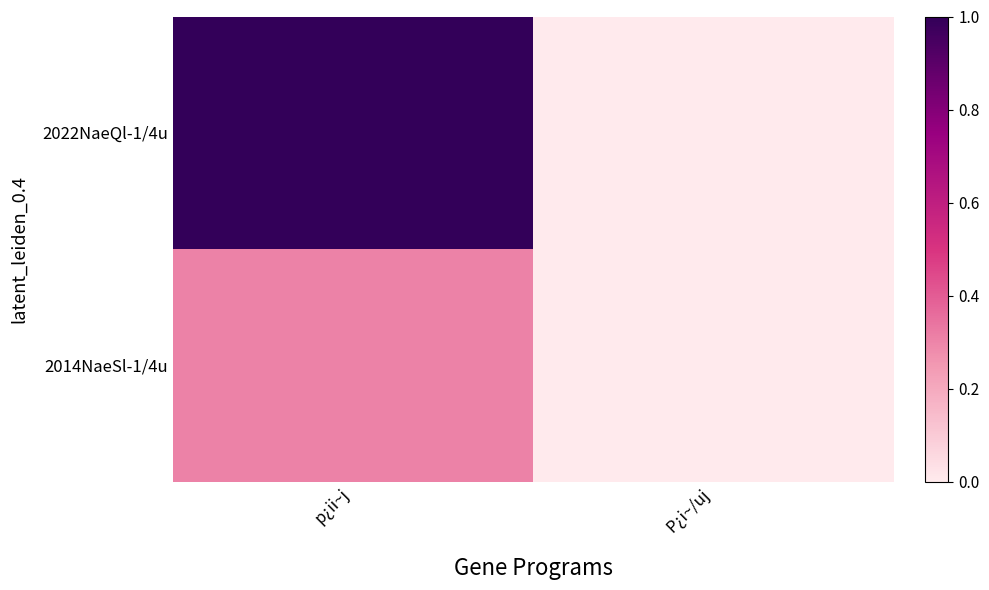

At how many categories does at least one series exceed 0?

2